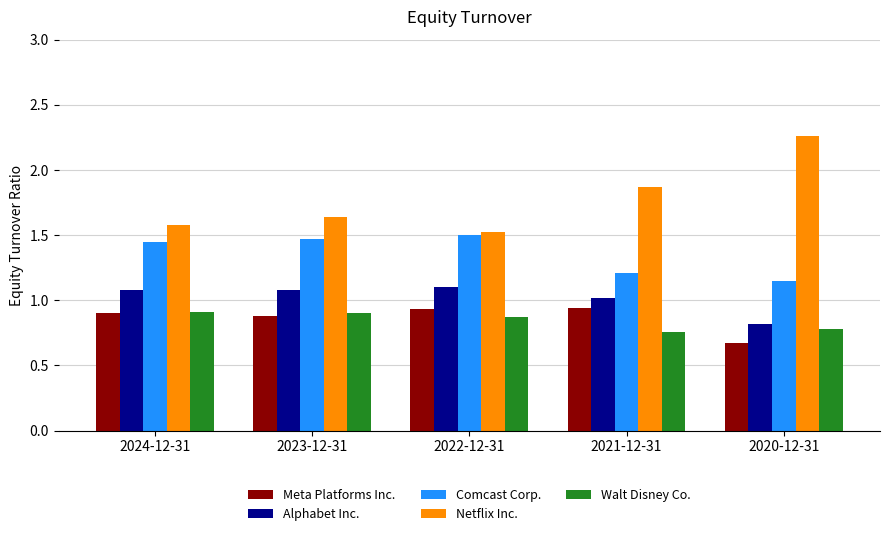

Rank the series at 2020-12-31 from lowest to highest value.

Meta Platforms Inc., Walt Disney Co., Alphabet Inc., Comcast Corp., Netflix Inc.